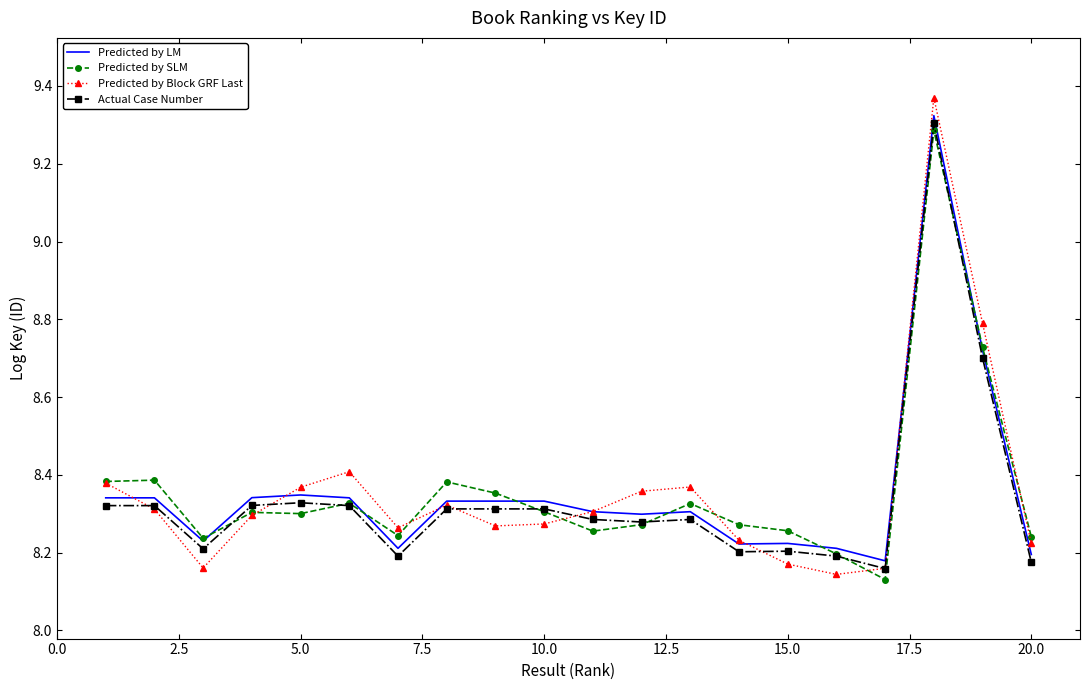

Which series has the largest range (max minus min)?

Predicted by Block GRF Last